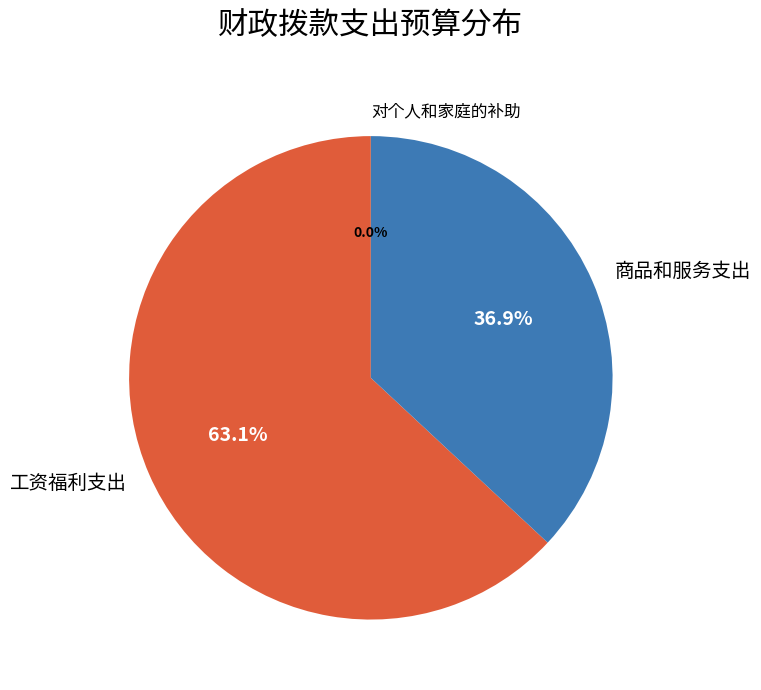

Which category has the biggest portion of the pie?

工资福利支出